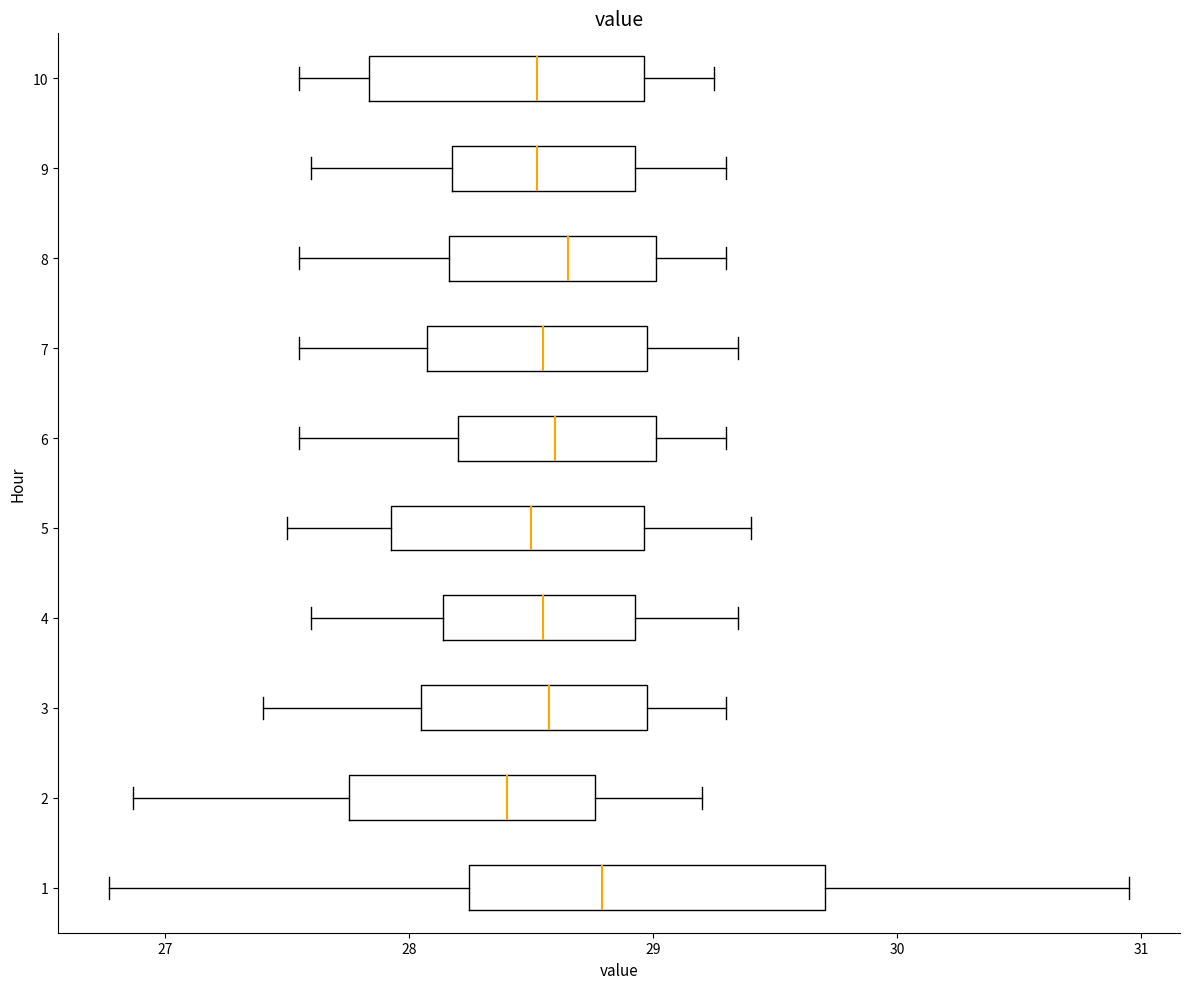

Reading bottom to top, transcribe this box plot: for each box, give where its median line is, the range the box spans, and where its two whiskers end, as read against the x-axis. The values are not printed on the chart, so give them approximately, as read against the axis.

1: median 28.8, box 28.2 to 29.7, whiskers 26.8 to 31.0
2: median 28.4, box 27.8 to 28.8, whiskers 26.9 to 29.2
3: median 28.6, box 28.1 to 29.0, whiskers 27.4 to 29.3
4: median 28.6, box 28.1 to 28.9, whiskers 27.6 to 29.4
5: median 28.5, box 27.9 to 29.0, whiskers 27.5 to 29.4
6: median 28.6, box 28.2 to 29.0, whiskers 27.6 to 29.3
7: median 28.6, box 28.1 to 29.0, whiskers 27.6 to 29.4
8: median 28.7, box 28.2 to 29.0, whiskers 27.6 to 29.3
9: median 28.5, box 28.2 to 28.9, whiskers 27.6 to 29.3
10: median 28.5, box 27.8 to 29.0, whiskers 27.6 to 29.3